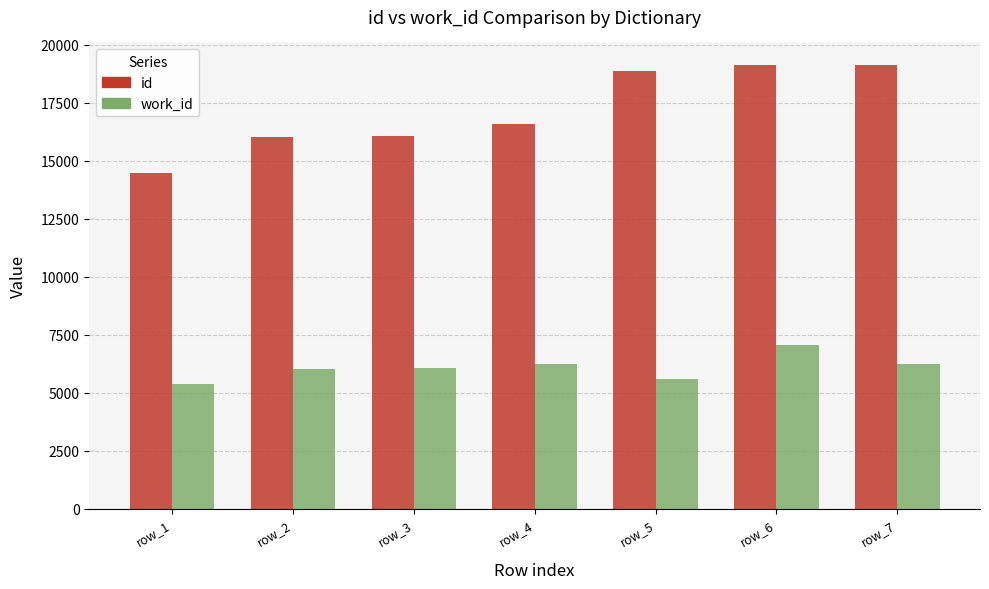

What are all the series names shown in the legend?

id, work_id